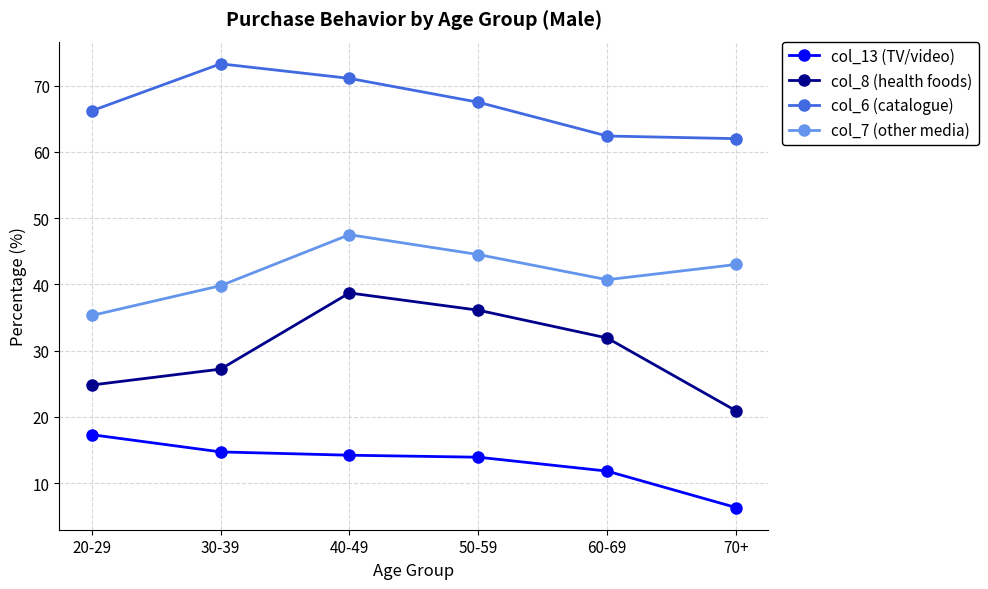

Which series has the widest spread of values?

col_8 (health foods)